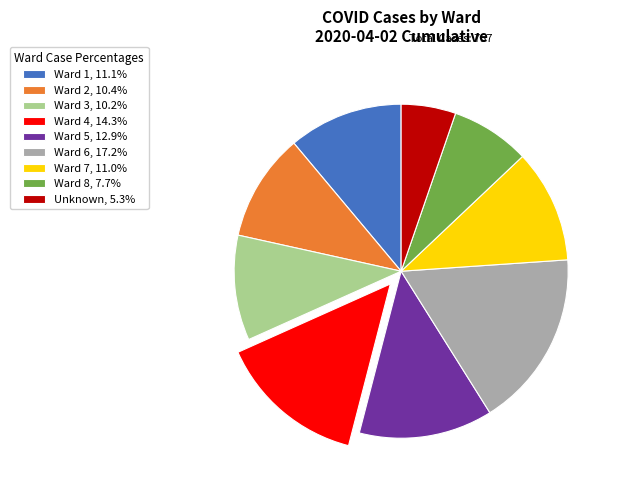

Combined, do Ward 2, 10.4% and Ward 5, 12.9% account for over 50%?

No